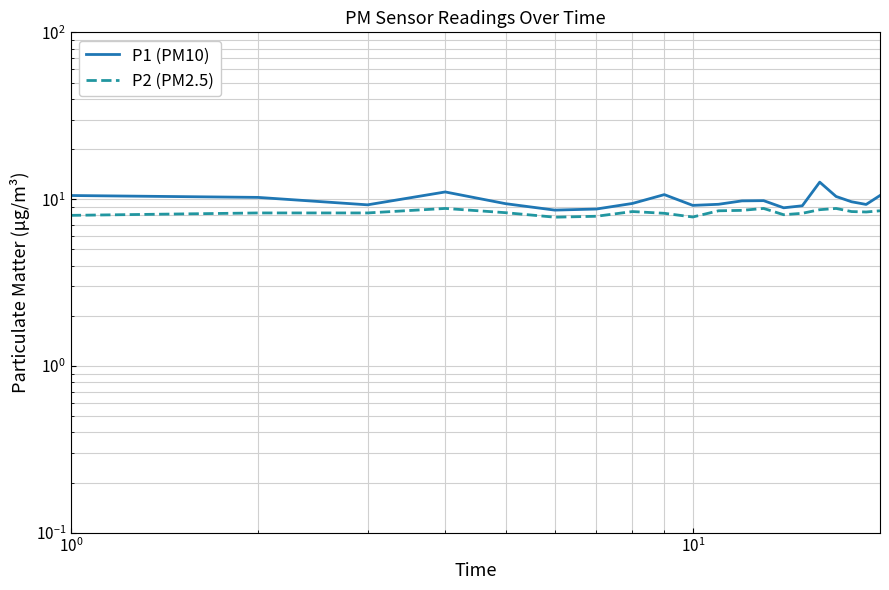

Reading left to right, transcribe all the data shown in this chart.

P1 (PM10): 10.5	10.2	9.2	11.1	9.4	8.6	8.7	9.4	10.7	9.2	9.3	9.8	9.8	8.9	9.1	12.7	10.4	9.7	9.3	10.5
P2 (PM2.5): 8.0	8.3	8.3	8.8	8.3	7.8	7.9	8.4	8.2	7.8	8.5	8.6	8.8	8.1	8.2	8.7	8.8	8.4	8.4	8.5